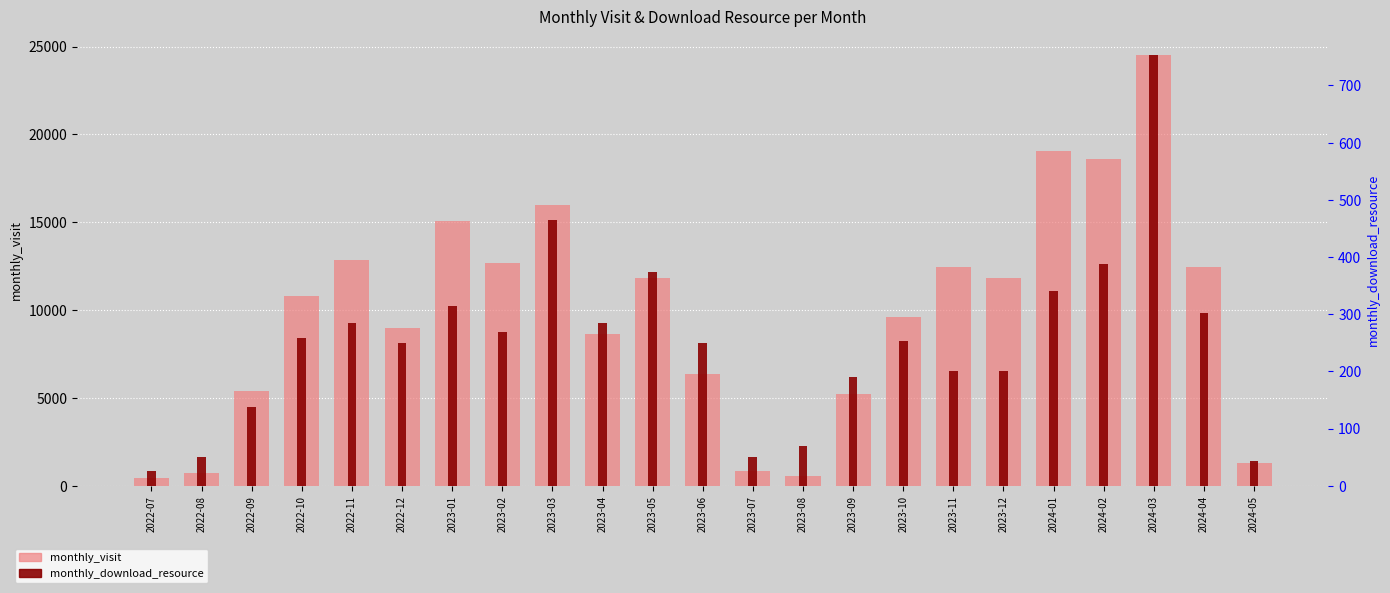

Which category has the lowest value in the monthly_download_resource series?

2022-07